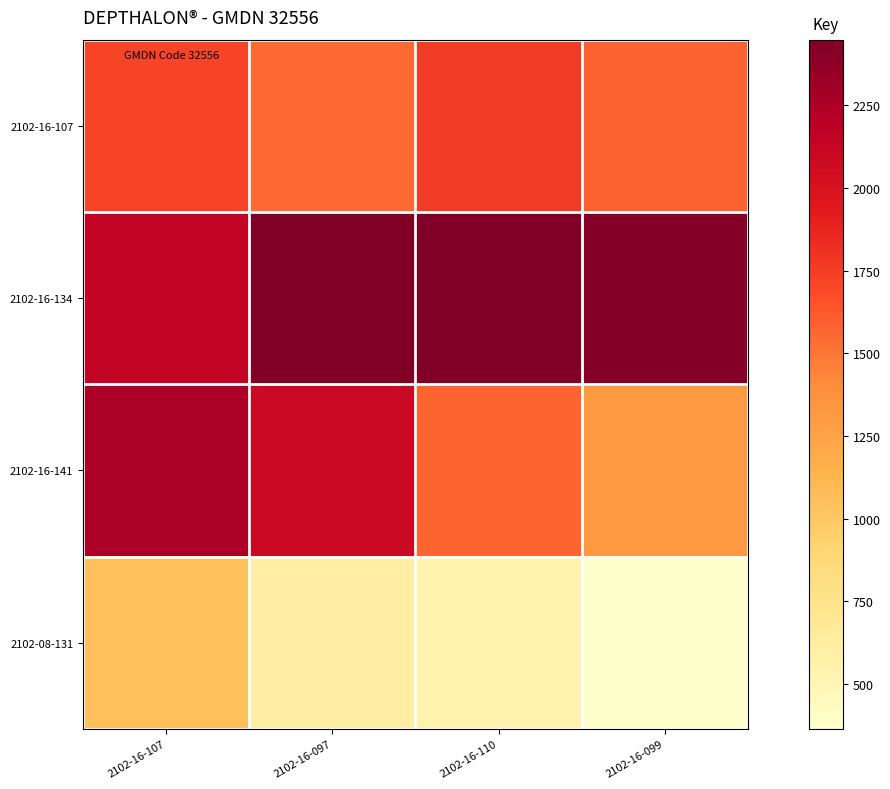

Which series has the widest spread of values?

2102-16-141